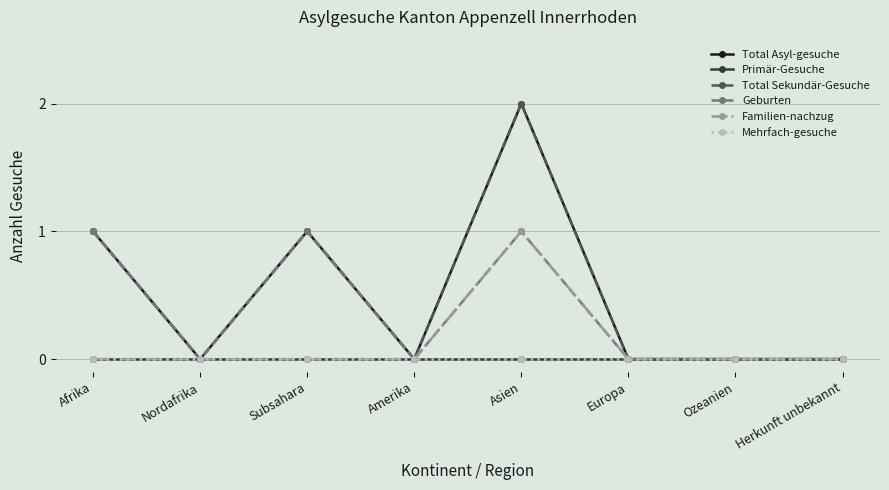

List the labels in order of Primär-Gesuche value, largest first.

Afrika, Nordafrika, Subsahara, Amerika, Asien, Europa, Ozeanien, Herkunft unbekannt